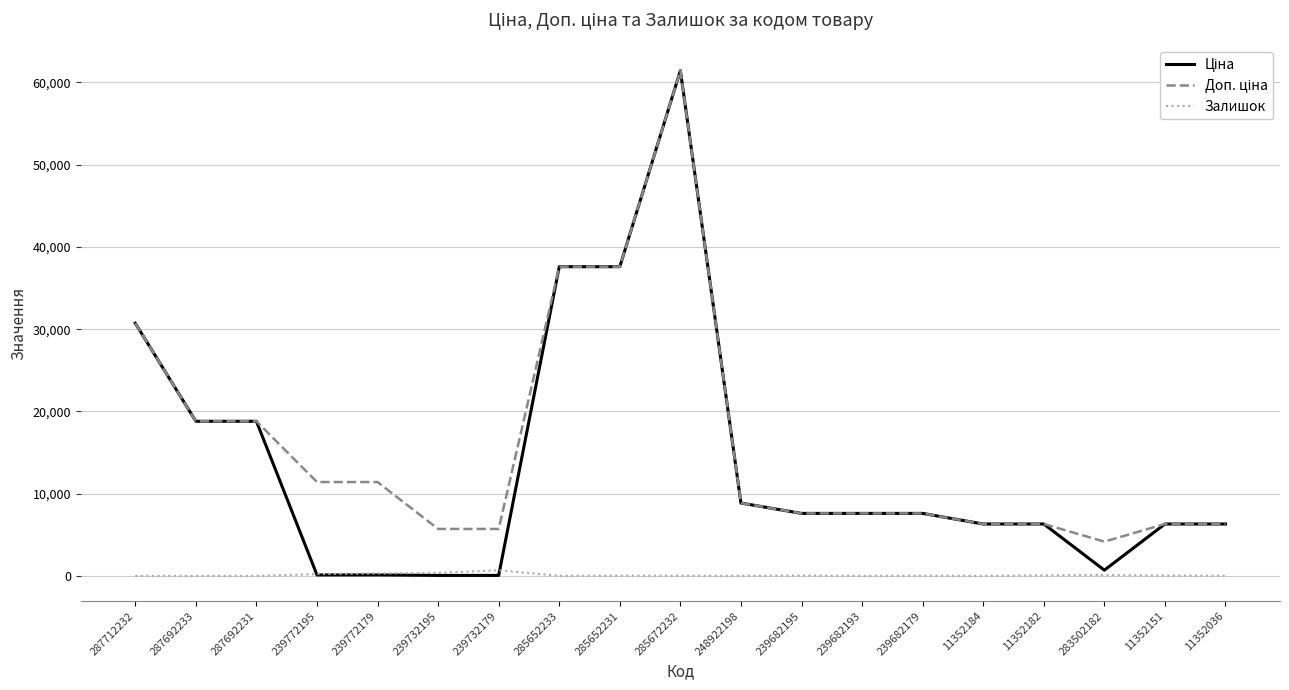

At how many categories does at least one series exceed 59943?

1